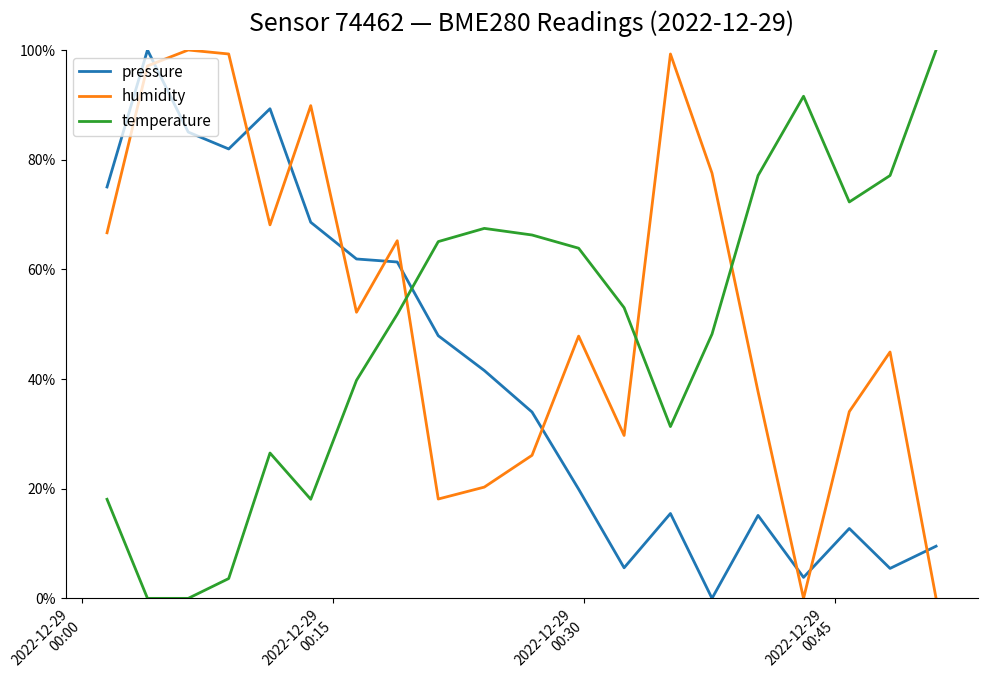

At which label is temperature closest to 0?

2022-12-29
00:15